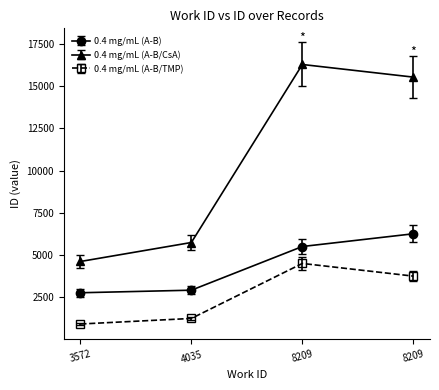

What is the sum of all 0.4 mg/mL (A-B) values?

17470.2